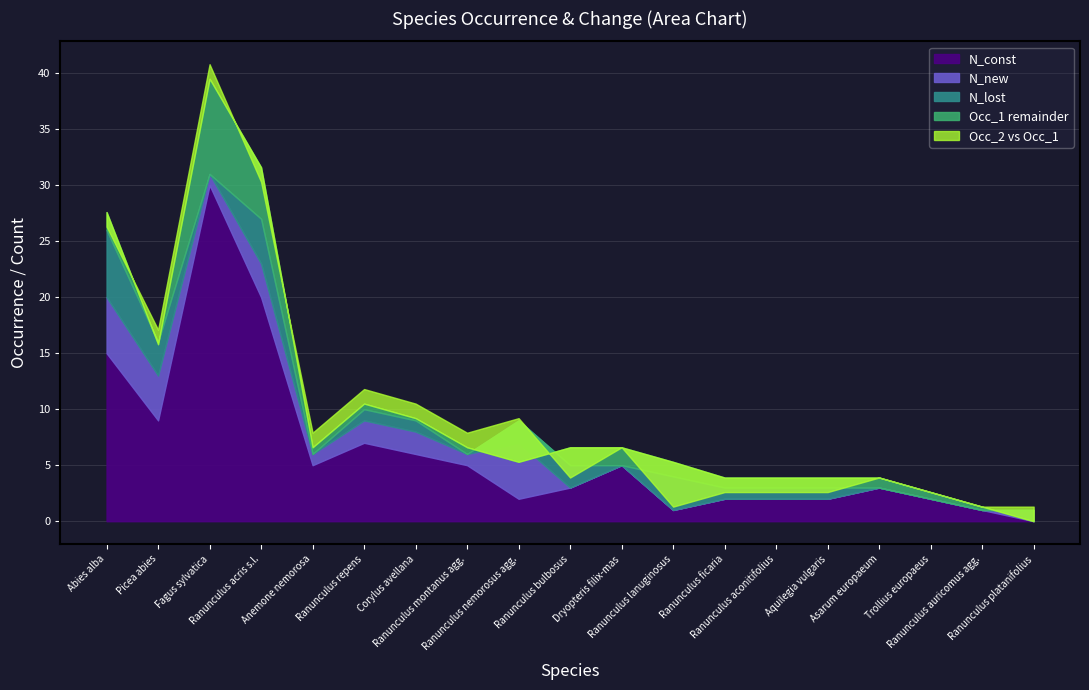

True or false: Occ_1 has more than 1 interior local peaks.

True